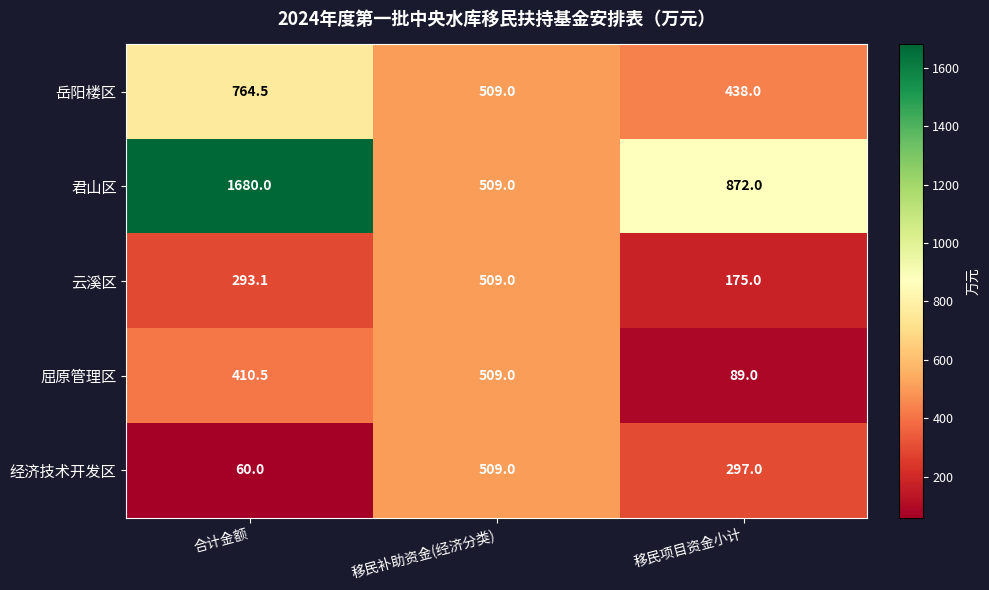

What is the greatest value displayed?

1680.0